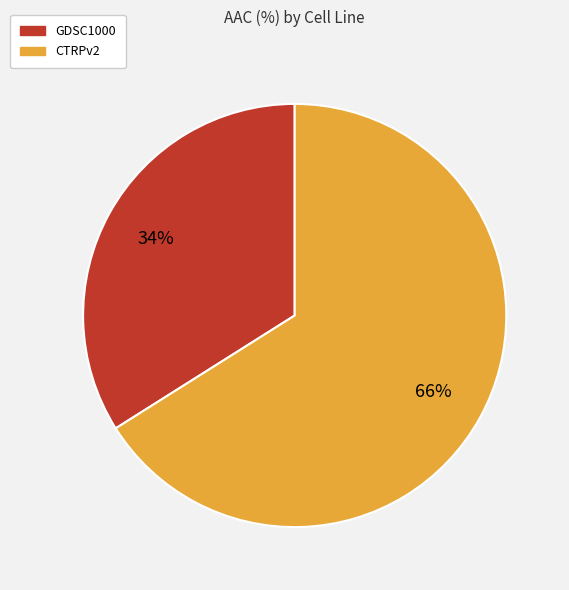

Which slice is the smallest?

GDSC1000